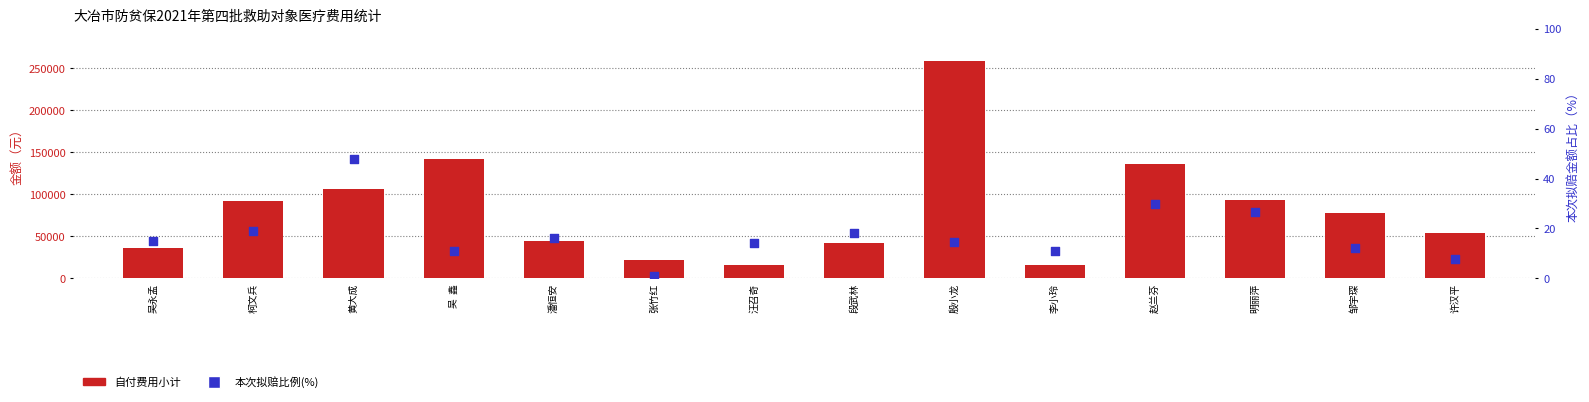

What are all the series names shown in the legend?

自付费用小计, 本次拟赔比例(%)